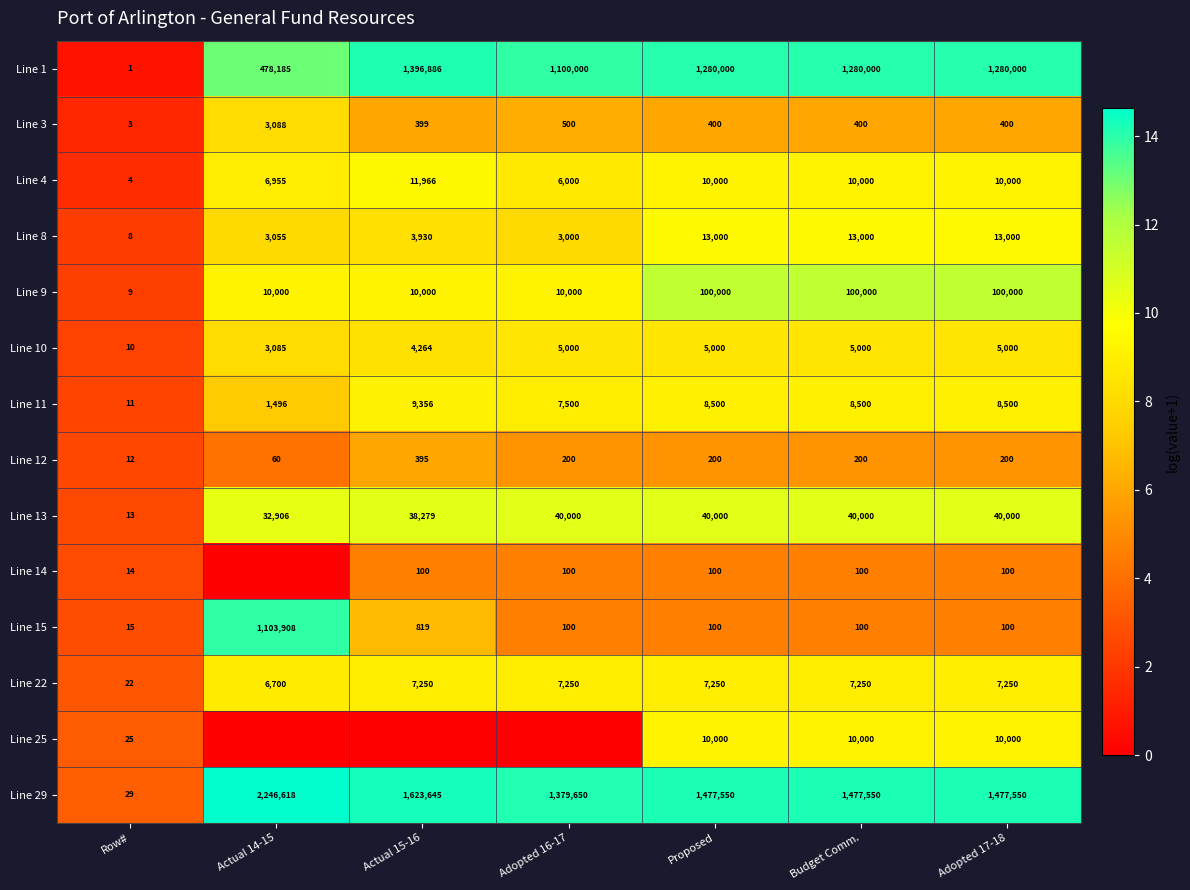

What is the difference between the highest and lowest values at Row#?

28